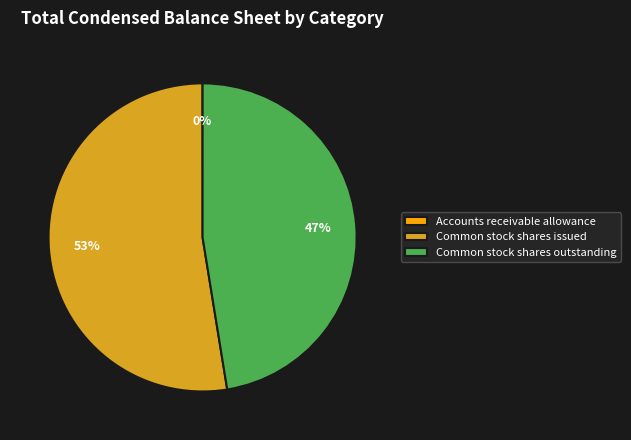

What is the majority slice?

Common stock shares issued